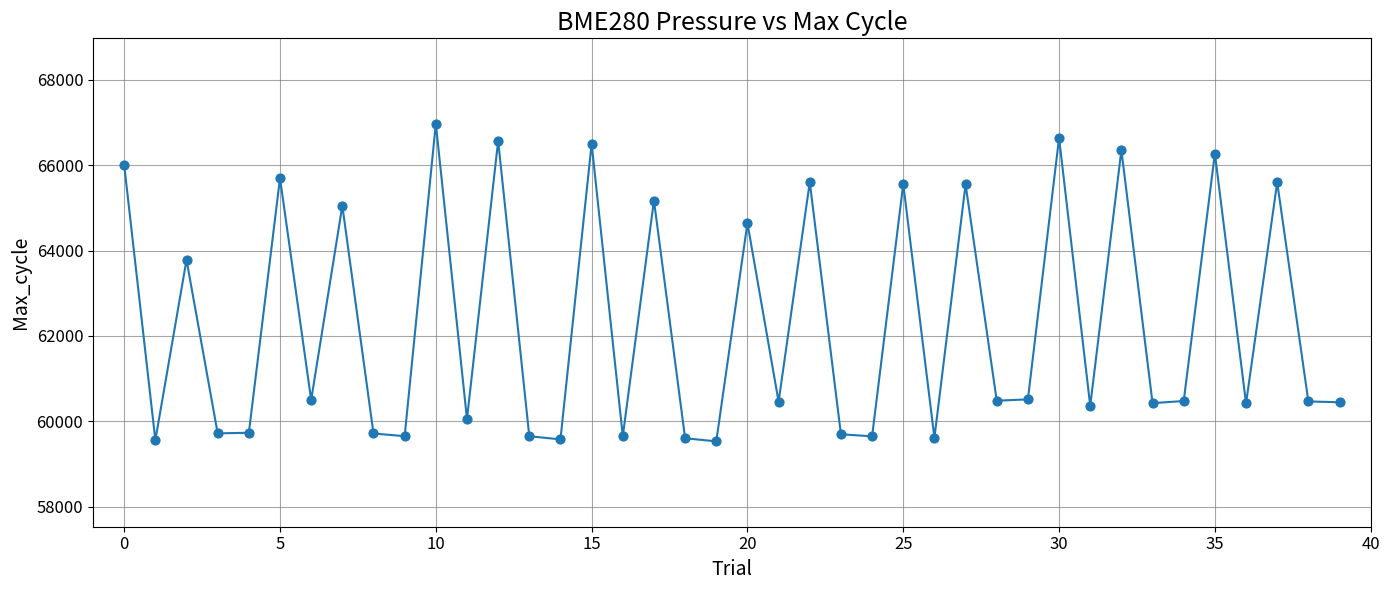

What is the difference between the maximum and minimum values?

7441